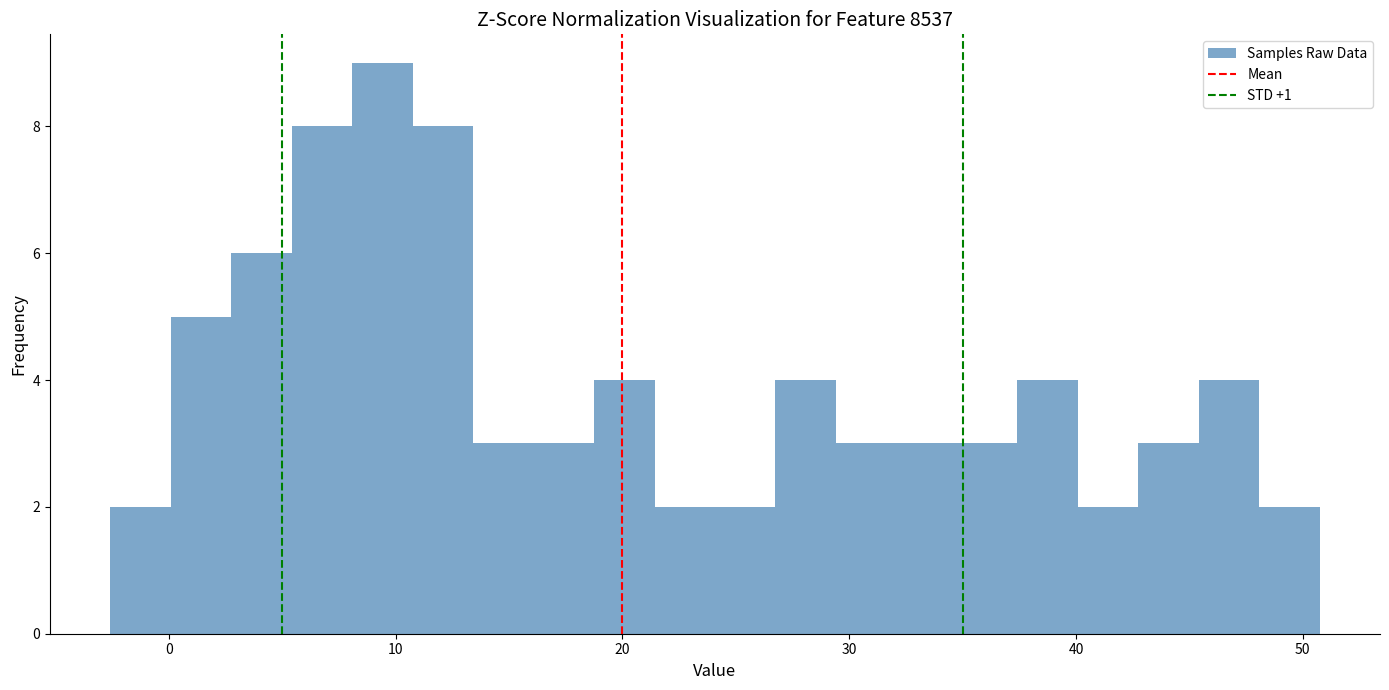

Read against the x-axis, roughly where is the centre of the tallest bar?

9